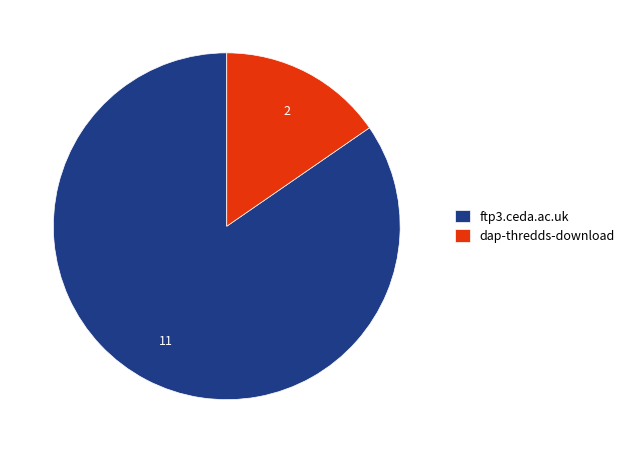

Which slice is the largest?

ftp3.ceda.ac.uk